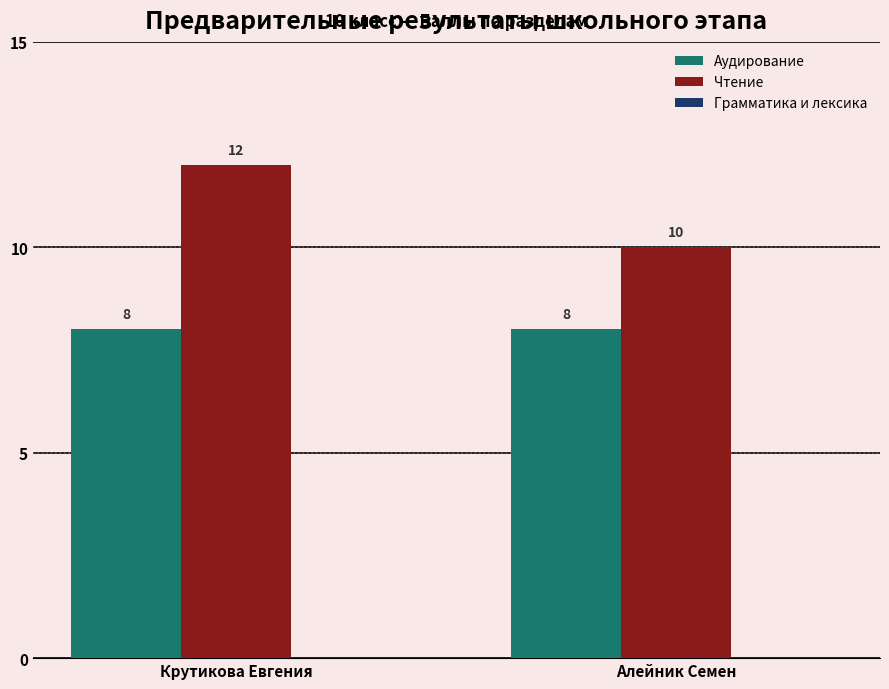

What is the difference between the highest and lowest values at Крутикова Евгения?

4